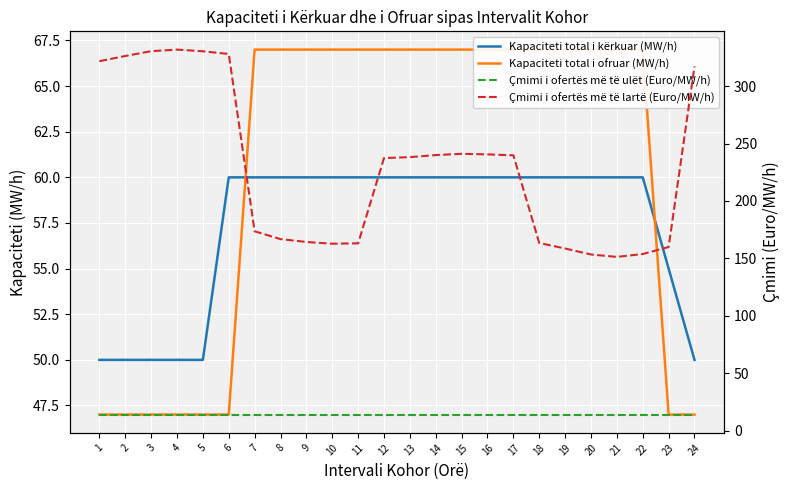

In Çmimi i ofertës më të lartë (Euro/MW/h), how many points are lower than both neighbors (excluding endpoints)?

2